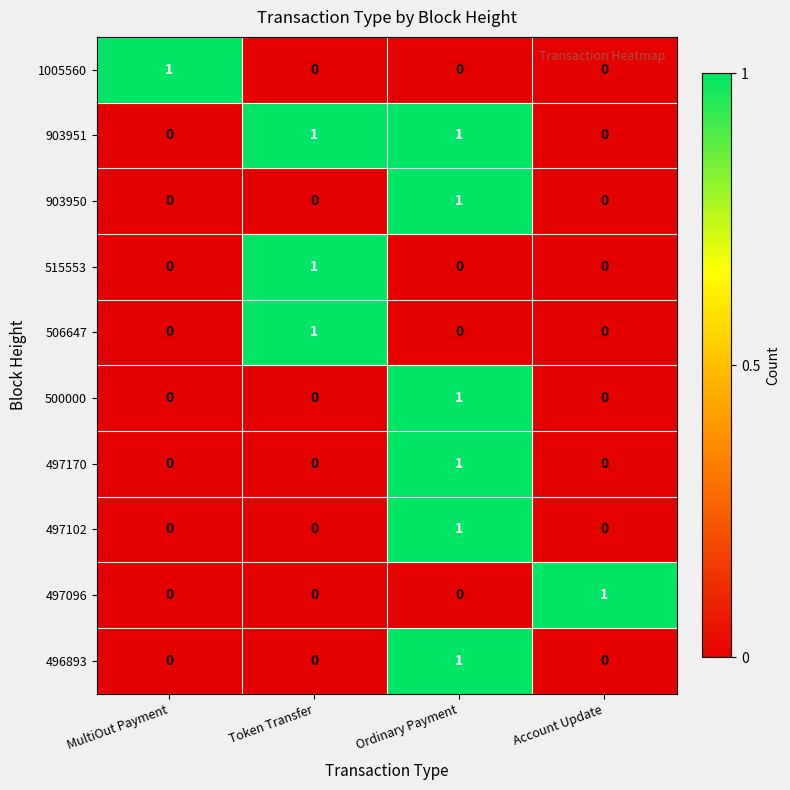

At which label does 903950 reach its peak?

Ordinary Payment